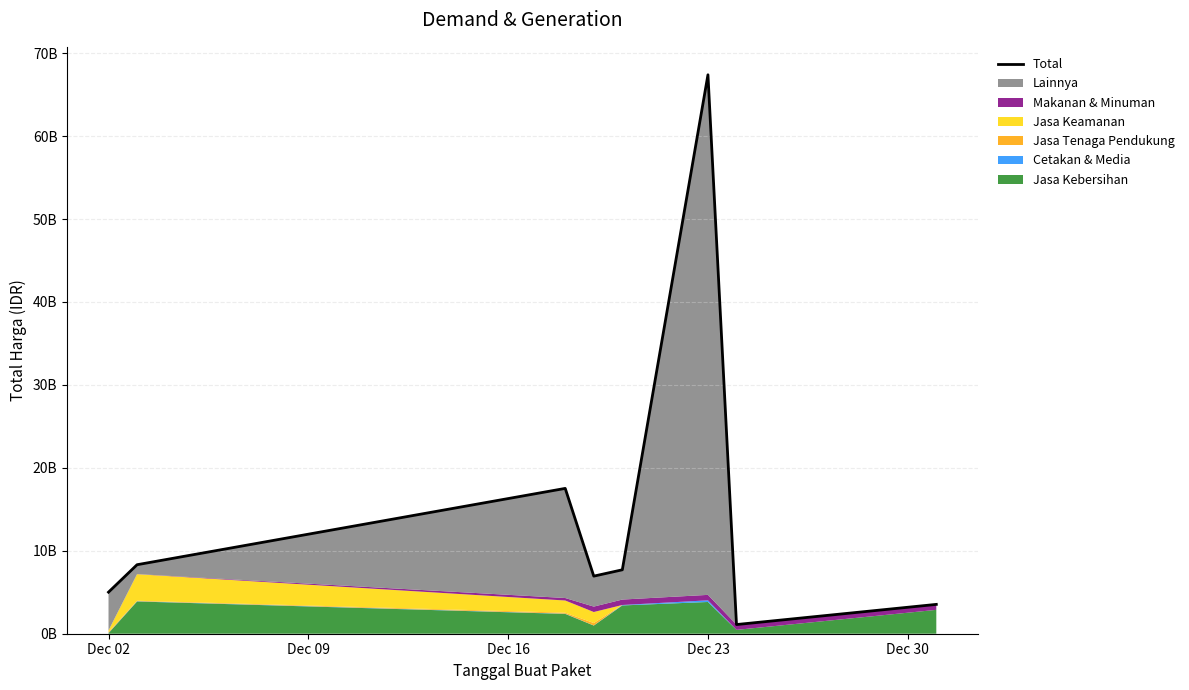

How many interior local valleys (lower than both neighbors) does the data have?

2